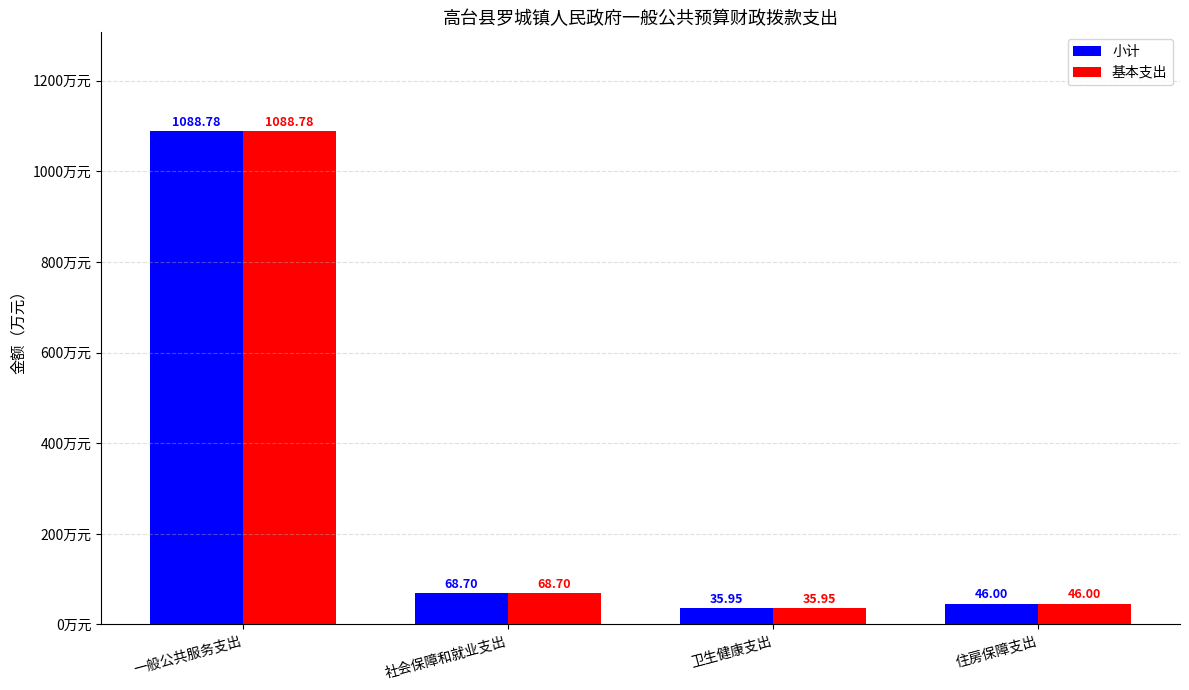

Rank the categories by 小计 value from highest to lowest.

一般公共服务支出, 社会保障和就业支出, 住房保障支出, 卫生健康支出